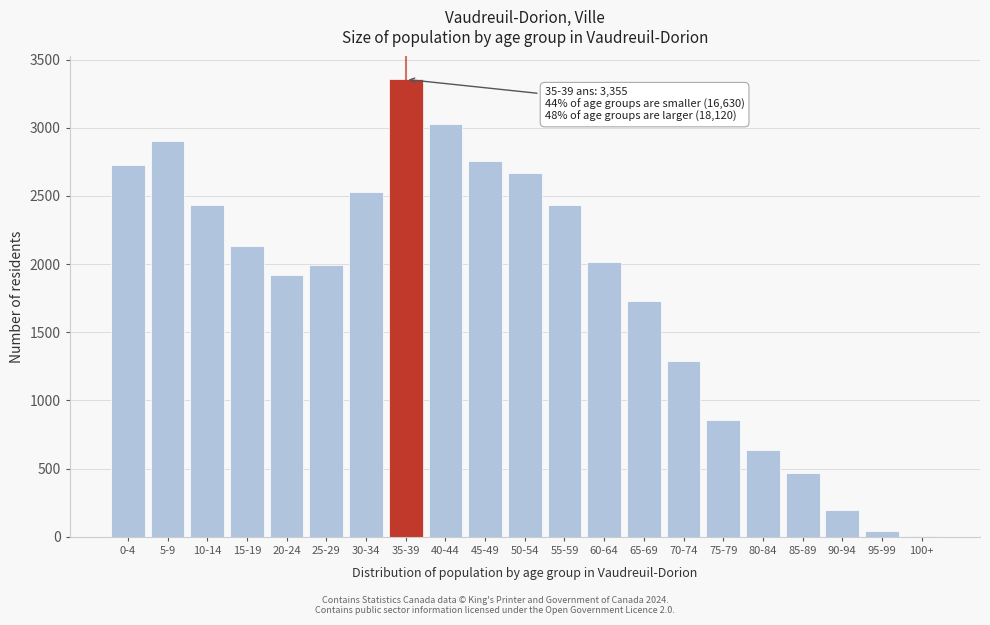

Reading left to right, what are all the values shown in this chart?

0-4=2725	5-9=2900	10-14=2430	15-19=2135	20-24=1920	25-29=1990	30-34=2530	35-39=3355	40-44=3025	45-49=2755	50-54=2670	55-59=2430	60-64=2015	65-69=1730	70-74=1290	75-79=860	80-84=635	85-89=465	90-94=195	95-99=45	100+=5